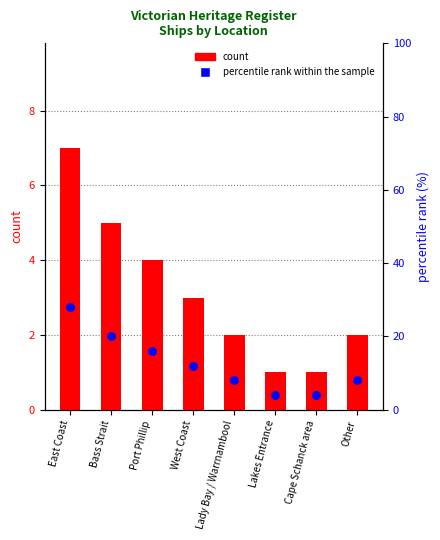

Which series contains the highest Y value?

percentile rank within the sample